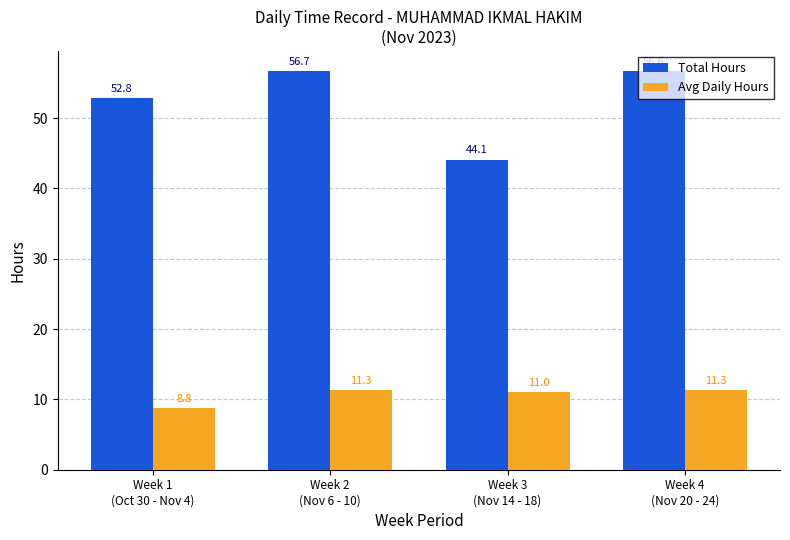

The Total Hours series shows 60.8 at Week 3
(Nov 14 - 18). True or false?

False